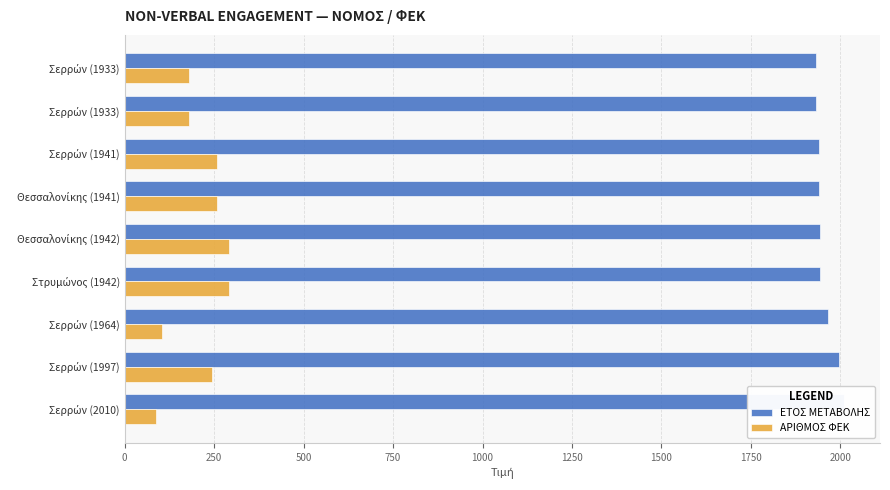

What is the approximate value of ΑΡΙΘΜΟΣ ΦΕΚ at Σερρών (1964), to the nearest 5?

105